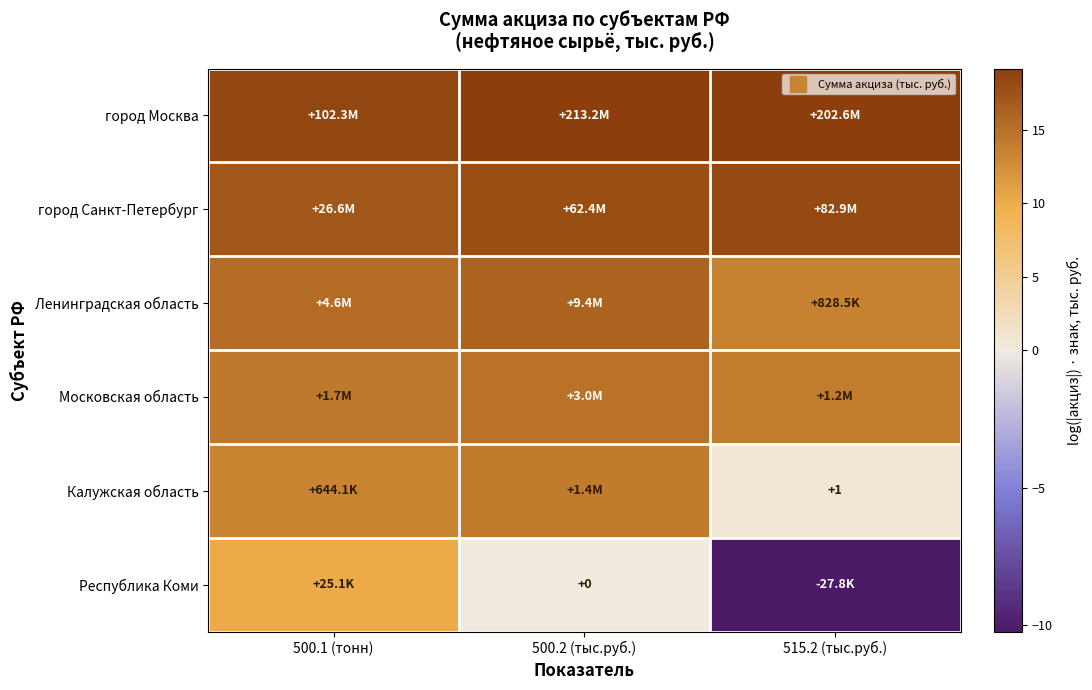

Count the number of categories in the chart.

3